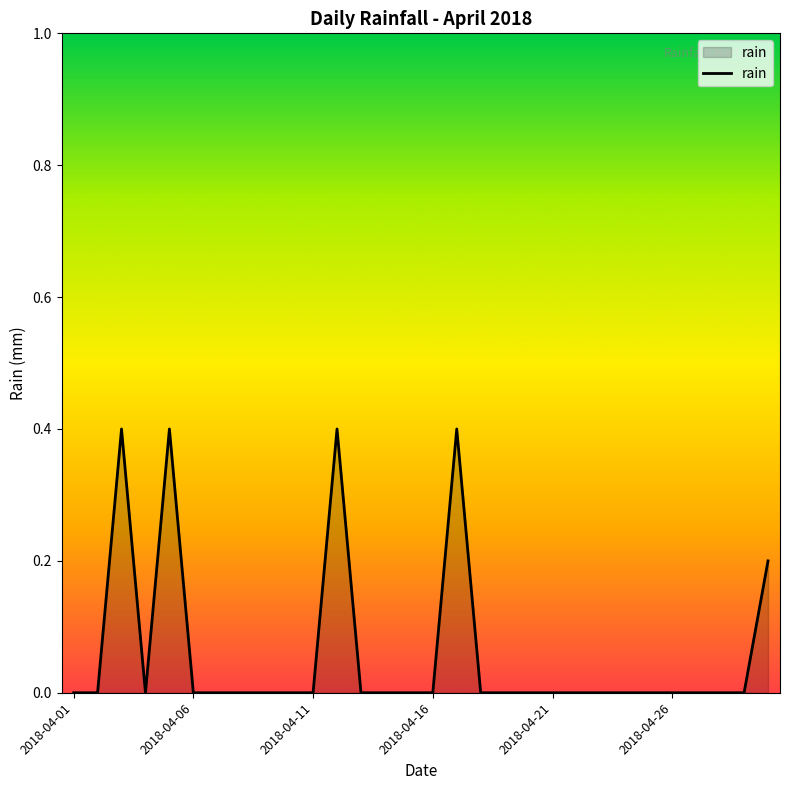

What is the greatest value displayed?

0.4